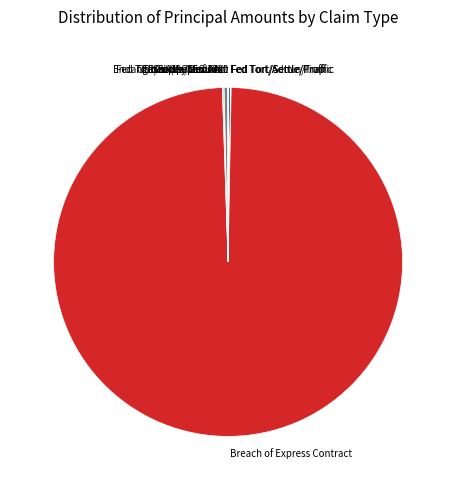

Which slice represents more than half of the pie?

Breach of Express Contract